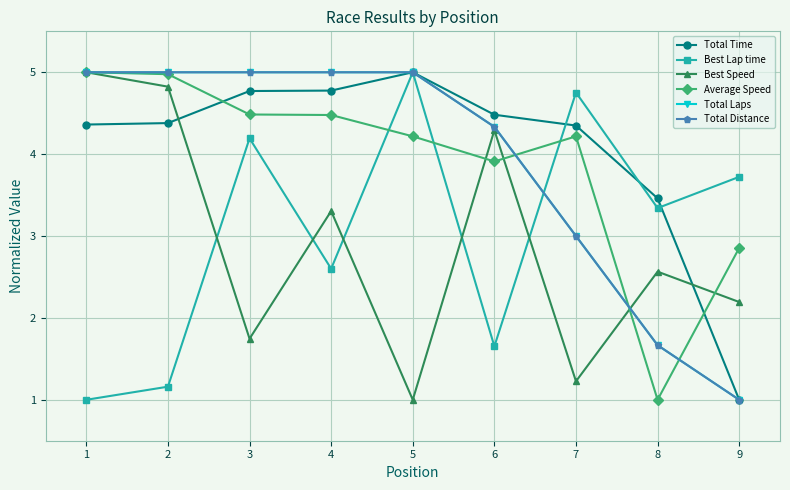

What is the difference between the Total Laps values at 4 and 9?

4.0